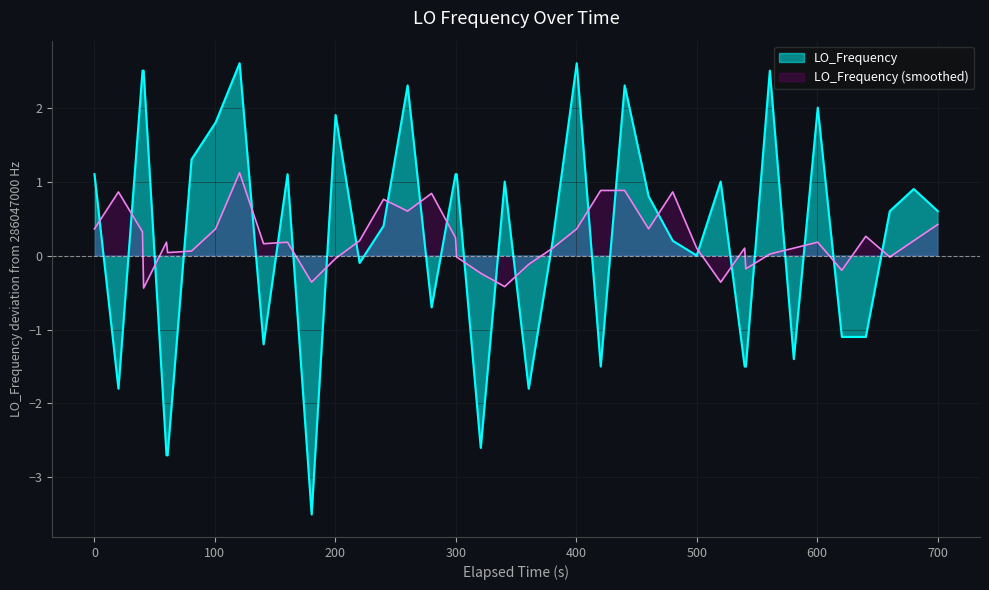

Which series has the largest range (max minus min)?

LO_Frequency